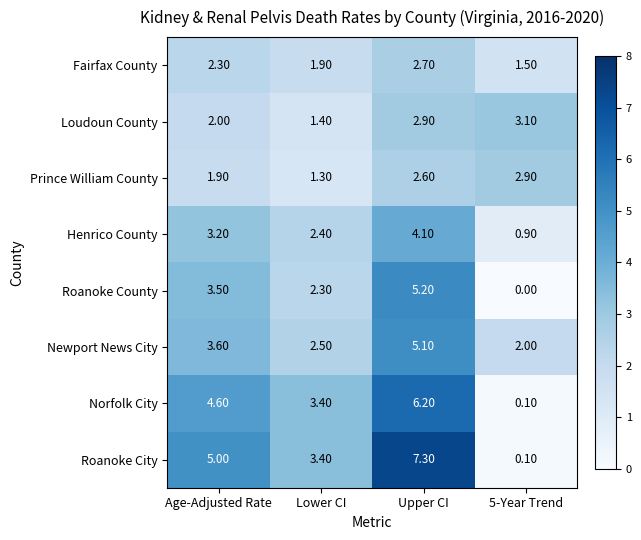

At which category does the chart reach its peak across all series?

Upper CI